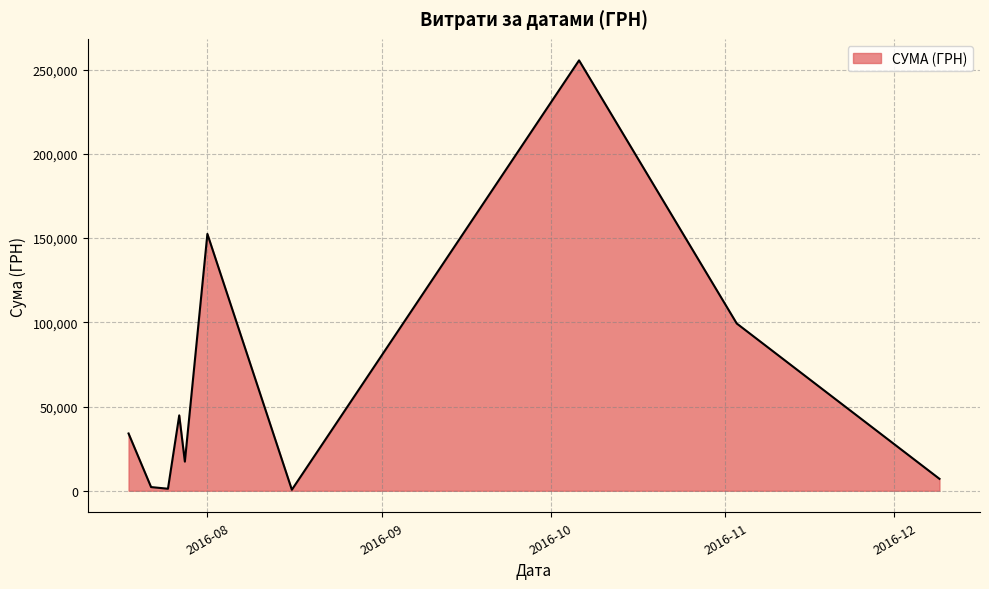

What is the average value?

61450.9